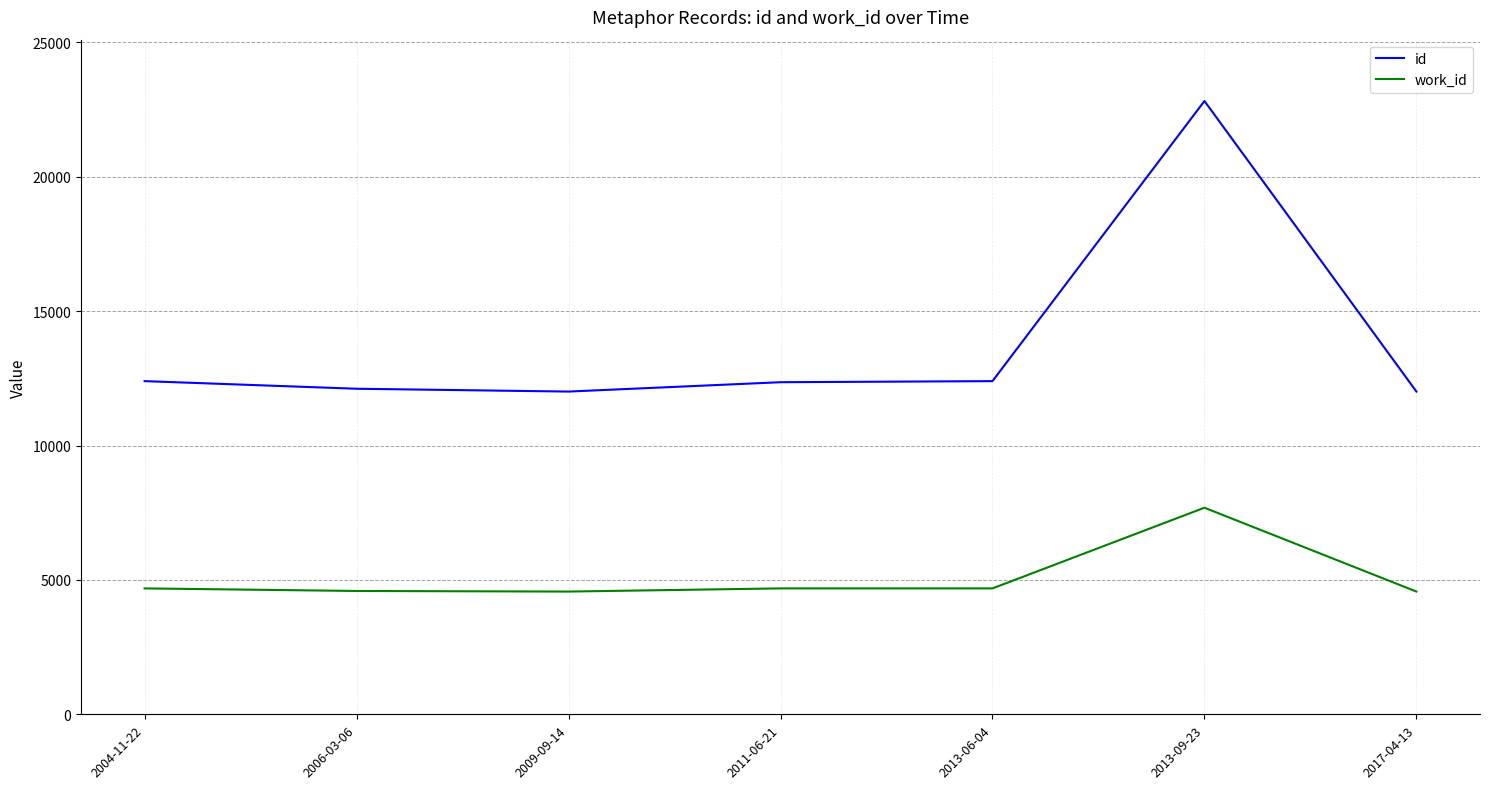

What is the difference between the maximum and second lowest values in the id series?

10812